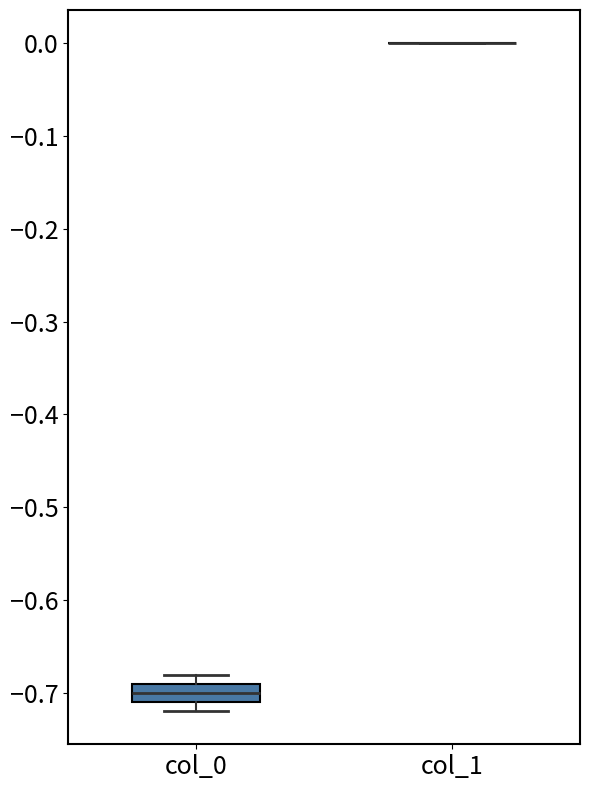

Reading left to right, read every box against the y-axis: the position of its median line, the range the box covers, and the ends of its whiskers. The values are not printed on the chart, so give them approximately, as read against the axis.

col_0: median -0.70, box -0.71 to -0.69, whiskers -0.72 to -0.68
col_1: box collapsed to a line at 0.00, whiskers 0.00 to 0.00